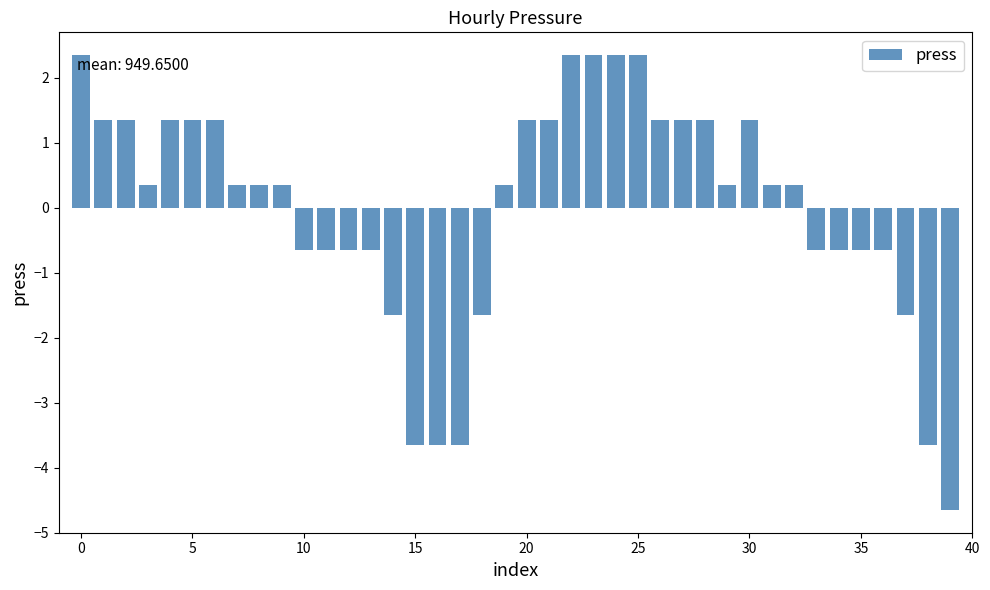

What is the value of the 5th bar from the left?

1.4